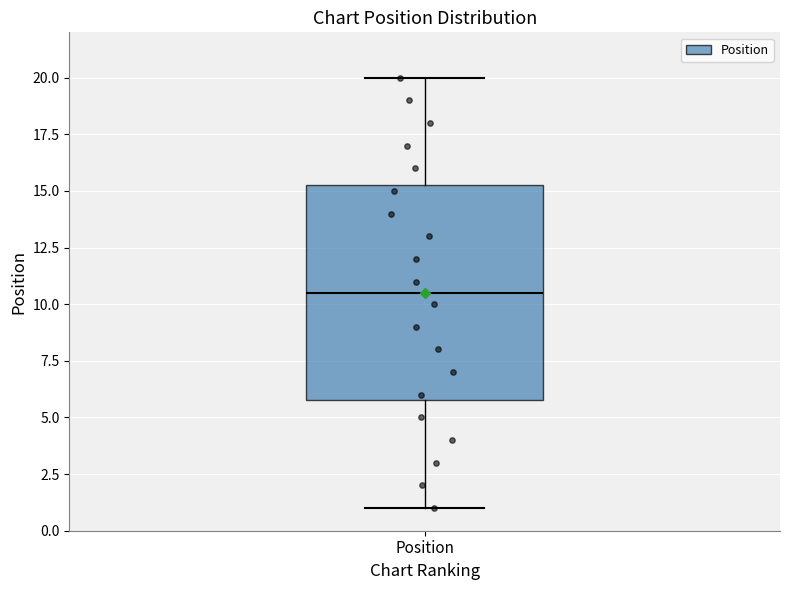

Read this box plot against the y-axis: the position of the median line, the range covered by the box, and the ends of both whiskers. The values are not printed on the chart, so give them approximately, as read against the axis.

median 10.5, box 6.0 to 15.5, whiskers 1.0 to 20.0